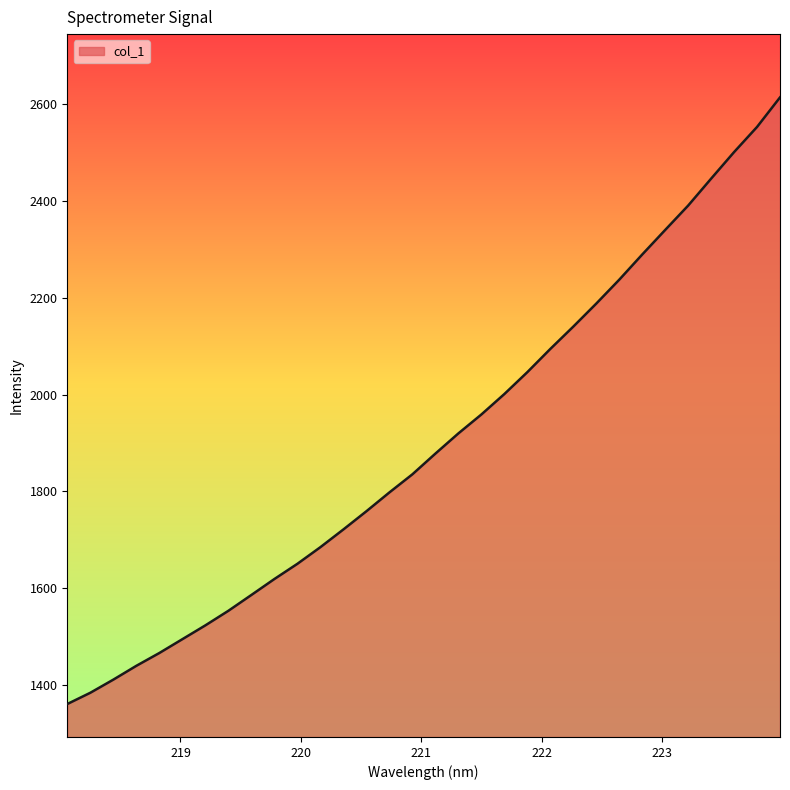

What is the difference between the second highest and second lowest values?

1168.6